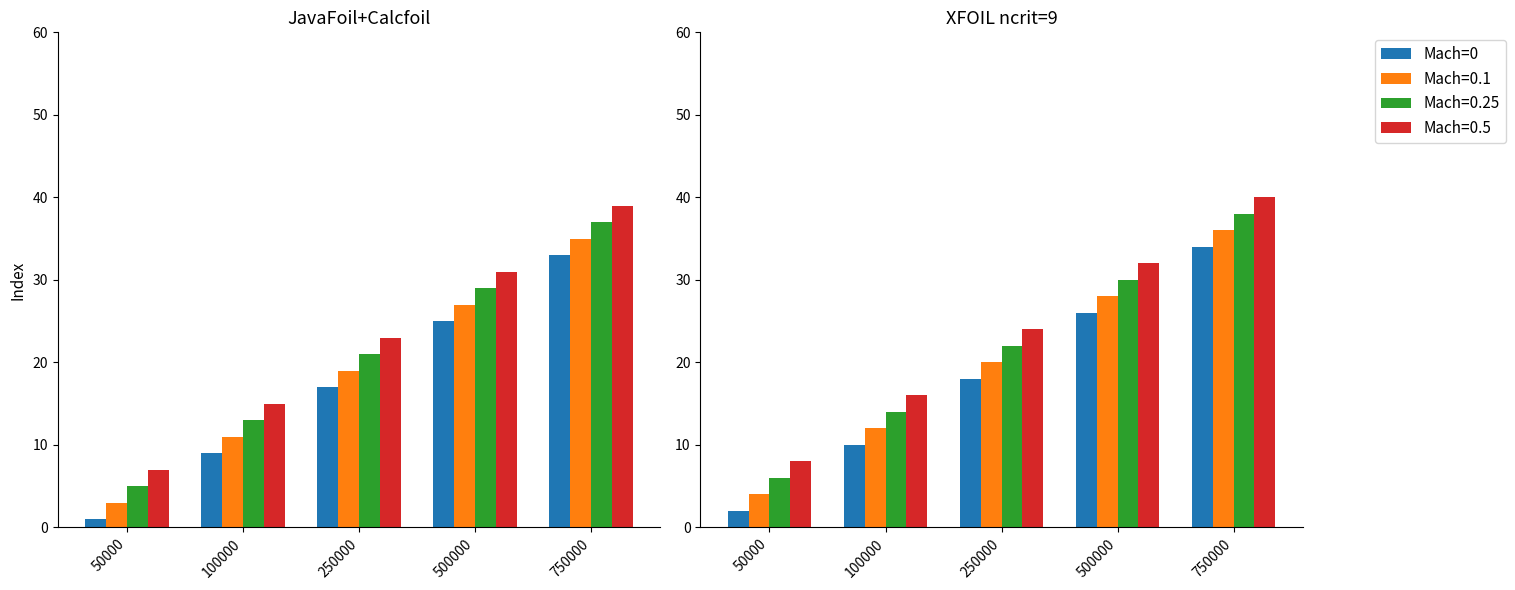

What is the sum of the values at 750000 and 250000?

52